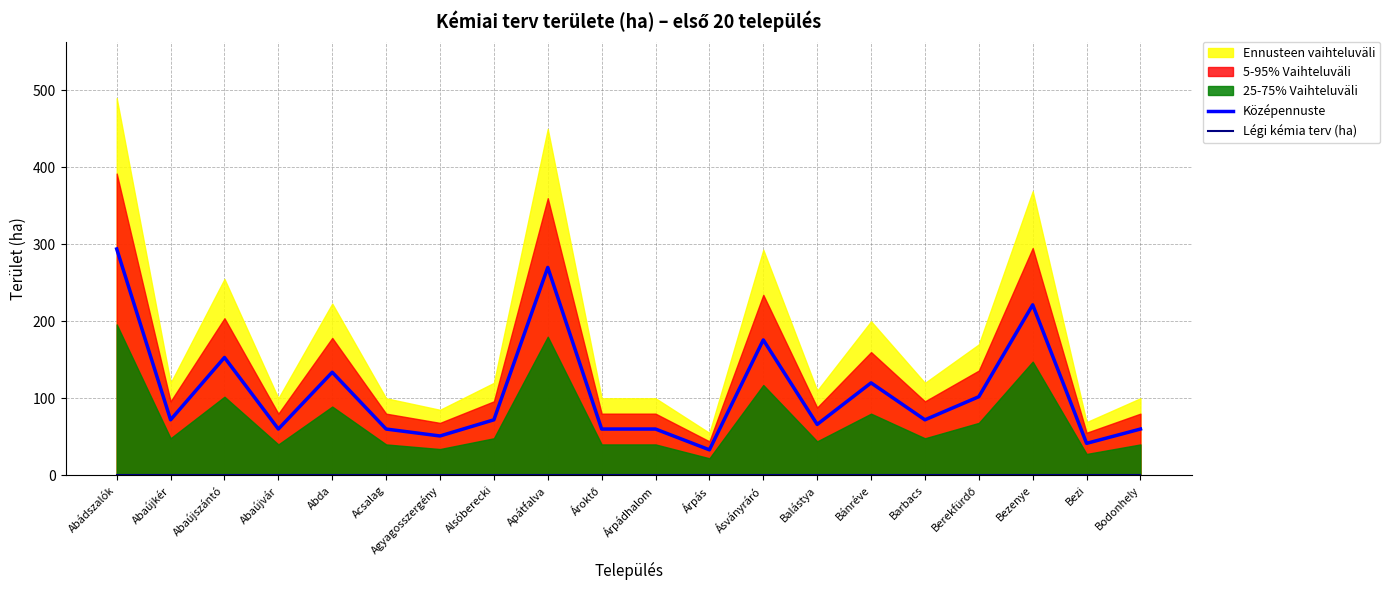

What is the difference between the Középennuste values at Abaújkér and Abaújszántó?

81.0